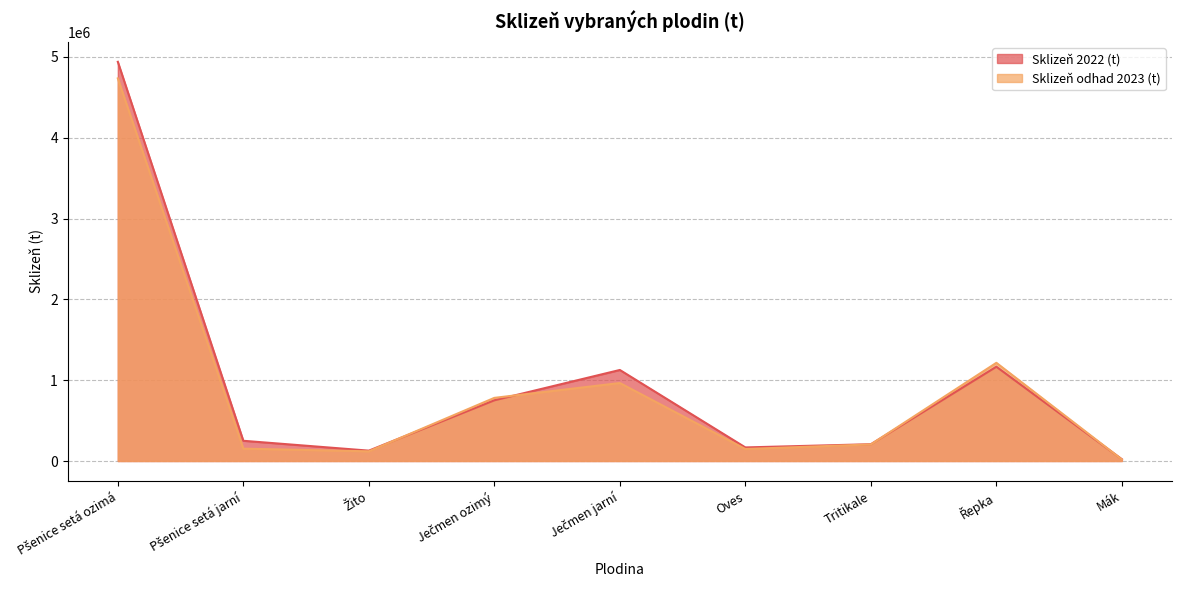

Is it true that Sklizeň 2022 (t) equals 224426 at Žito?

False